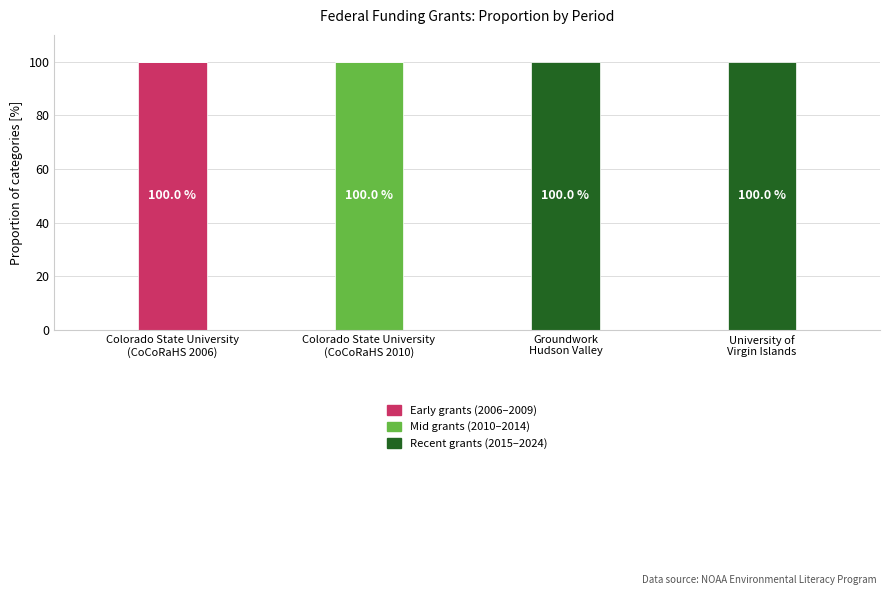

How many series are shown in this chart?

3